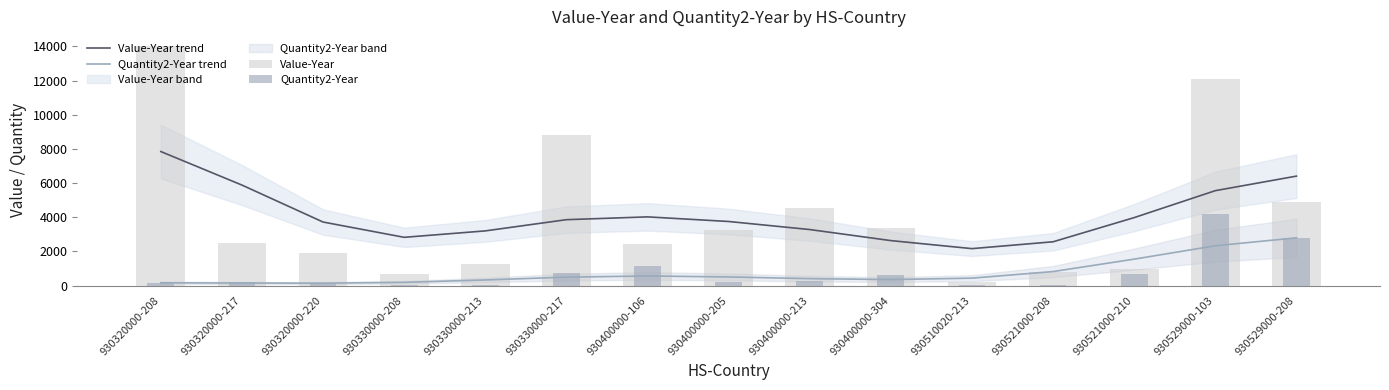

How many values in the Value-Year trend series exceed 3753?

7